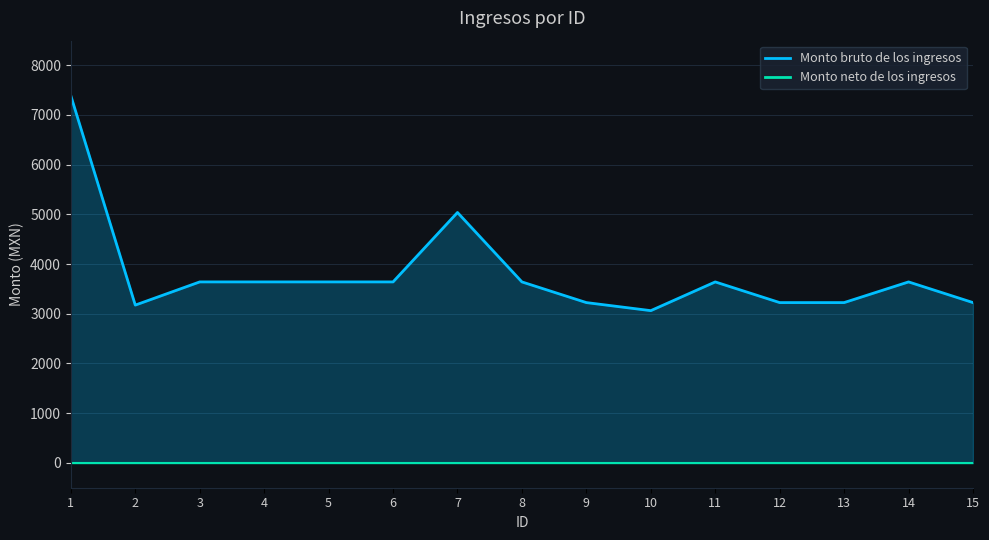

Where is the first local minimum?

2